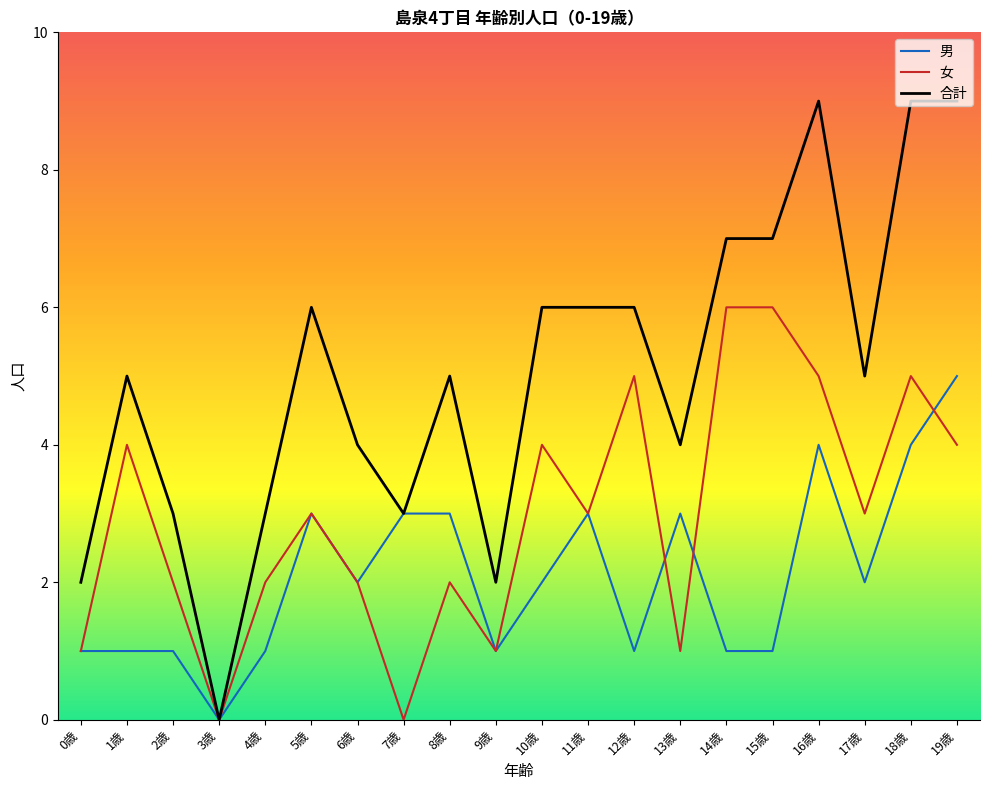

The value of 男 at 16歳 is 6. True or false?

False